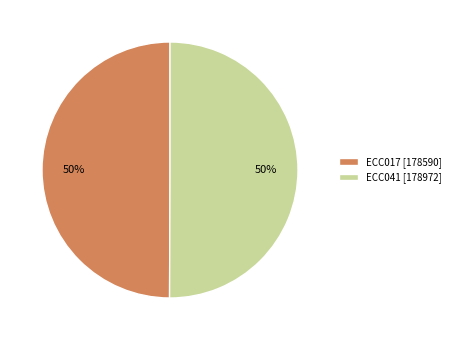

Is the sum of ECC017 [178590] and ECC041 [178972] greater than half?

Yes